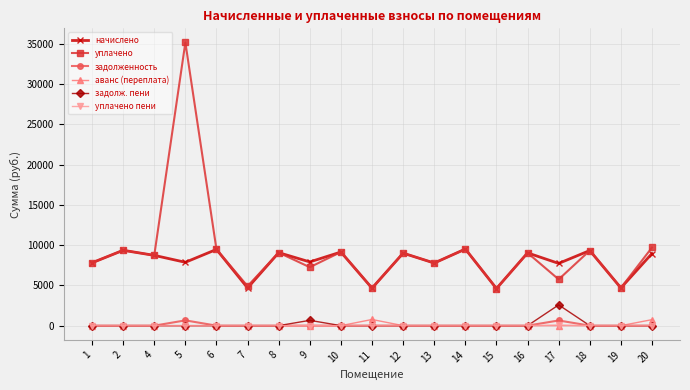

What is the difference between the highest and lowest values at 9?

7910.4